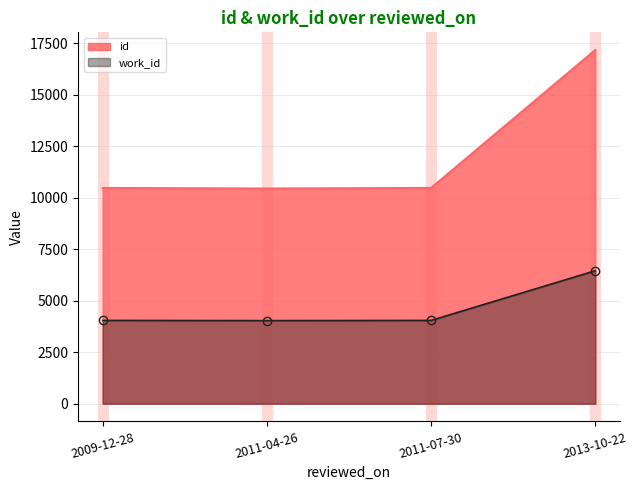

What is the difference between the maximum and minimum values in the id series?

6728